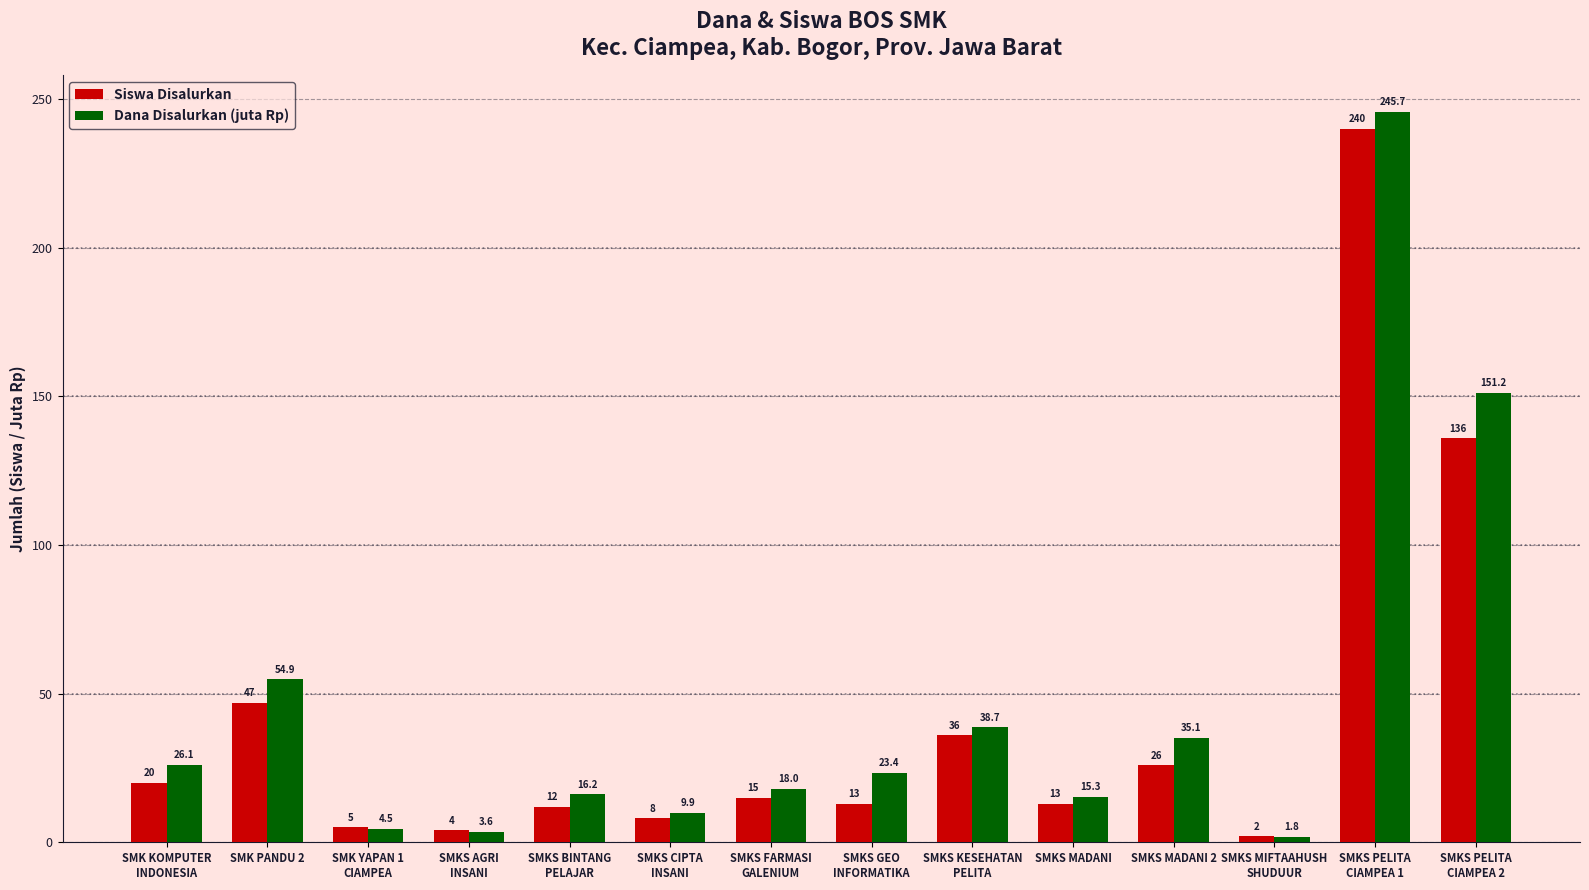

List the labels in order of Dana Disalurkan (juta Rp) value, largest first.

SMKS PELITA
CIAMPEA 1, SMKS PELITA
CIAMPEA 2, SMK PANDU 2, SMKS KESEHATAN
PELITA, SMKS MADANI 2, SMK KOMPUTER
INDONESIA, SMKS GEO
INFORMATIKA, SMKS FARMASI
GALENIUM, SMKS BINTANG
PELAJAR, SMKS MADANI, SMKS CIPTA
INSANI, SMK YAPAN 1
CIAMPEA, SMKS AGRI
INSANI, SMKS MIFTAAHUSH
SHUDUUR